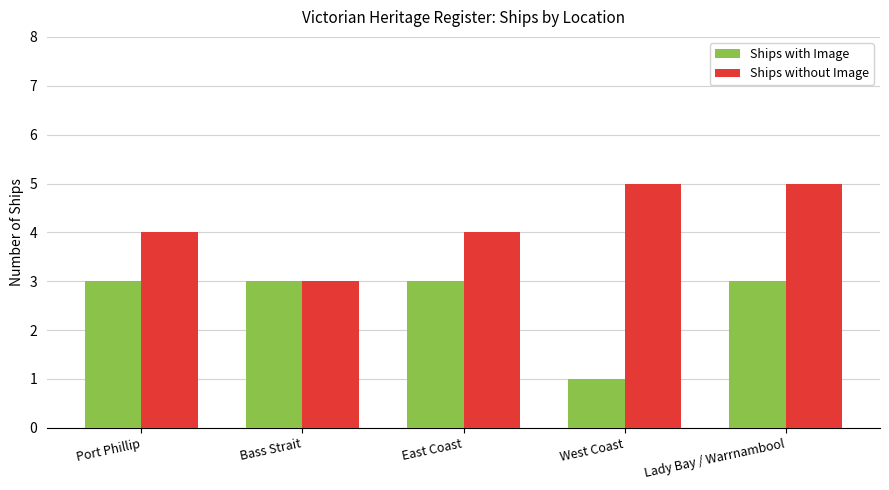

What is the total value across all series at Port Phillip?

7